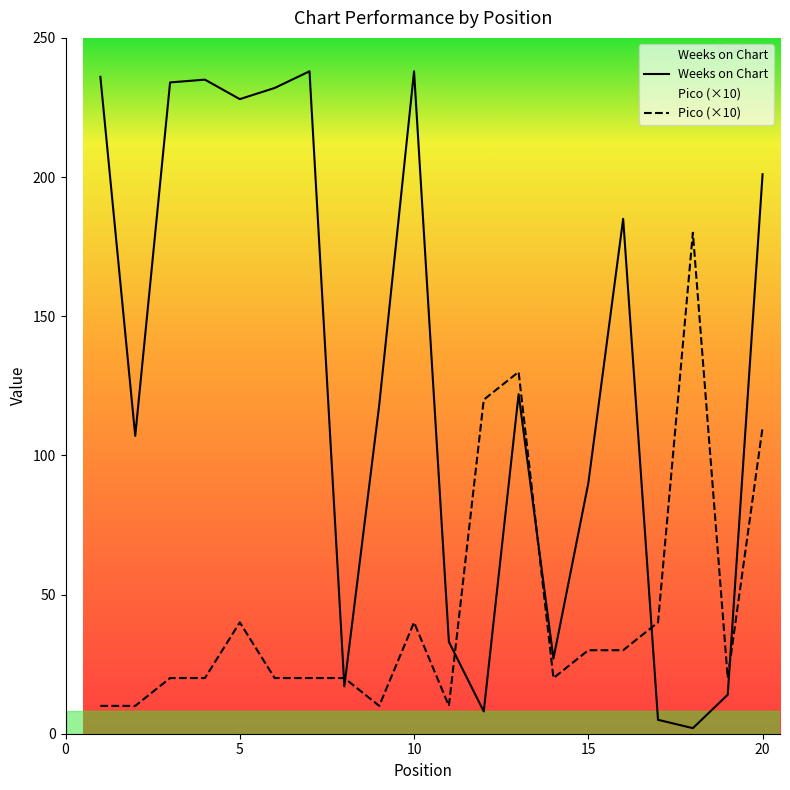

Which series has the widest spread of values?

Weeks on Chart